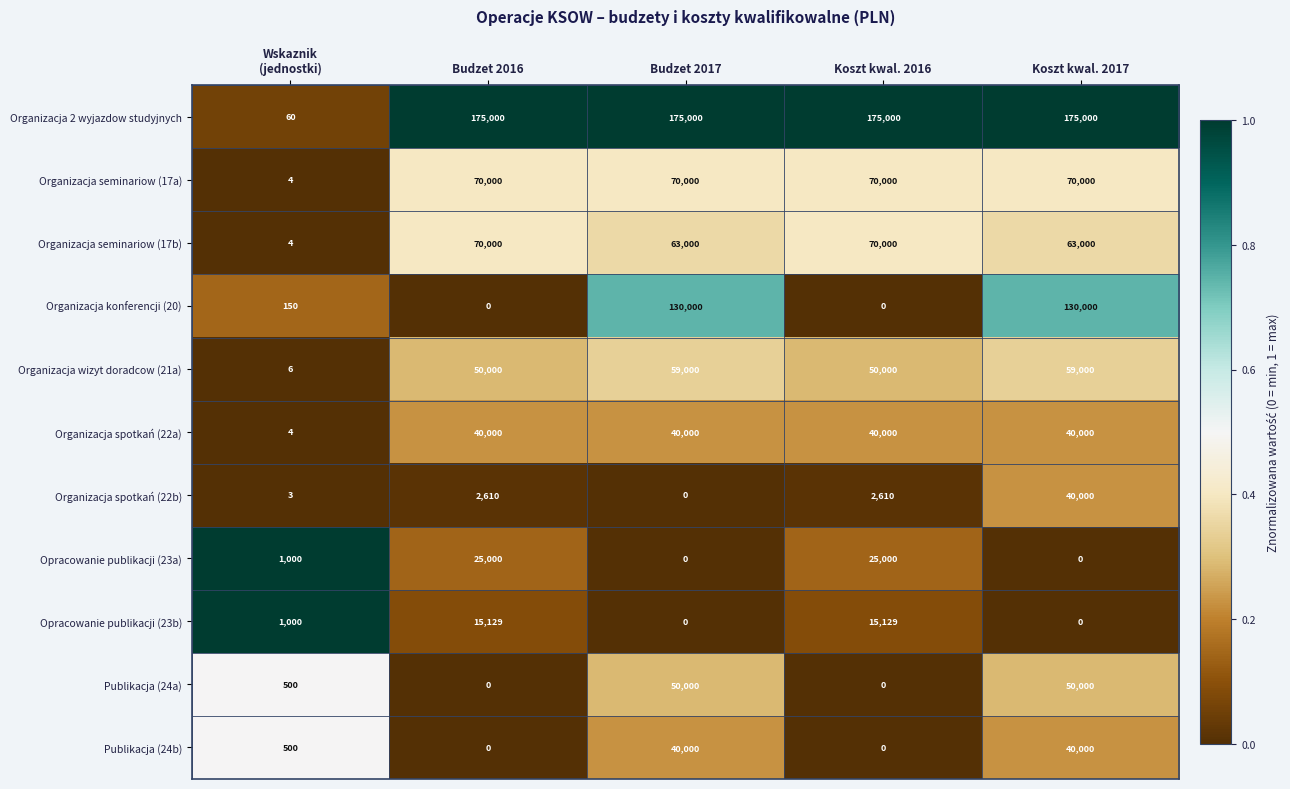

What is the difference between the maximum and second lowest values in the Opracowanie publikacji (23a) series?

25000